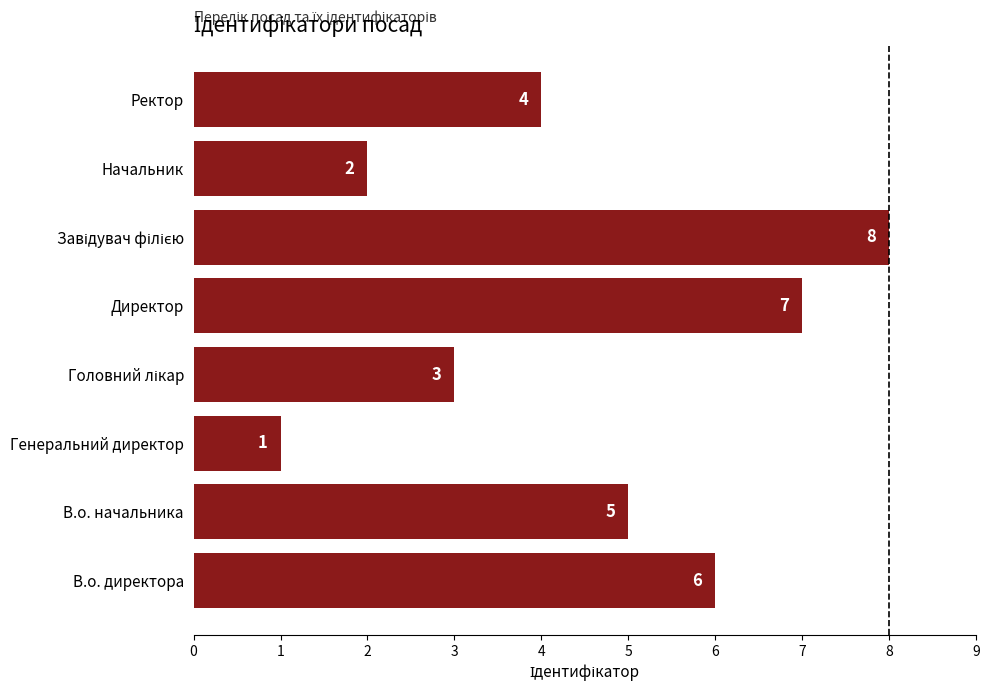

Are the bars grouped side by side (vs. stacked)?

No